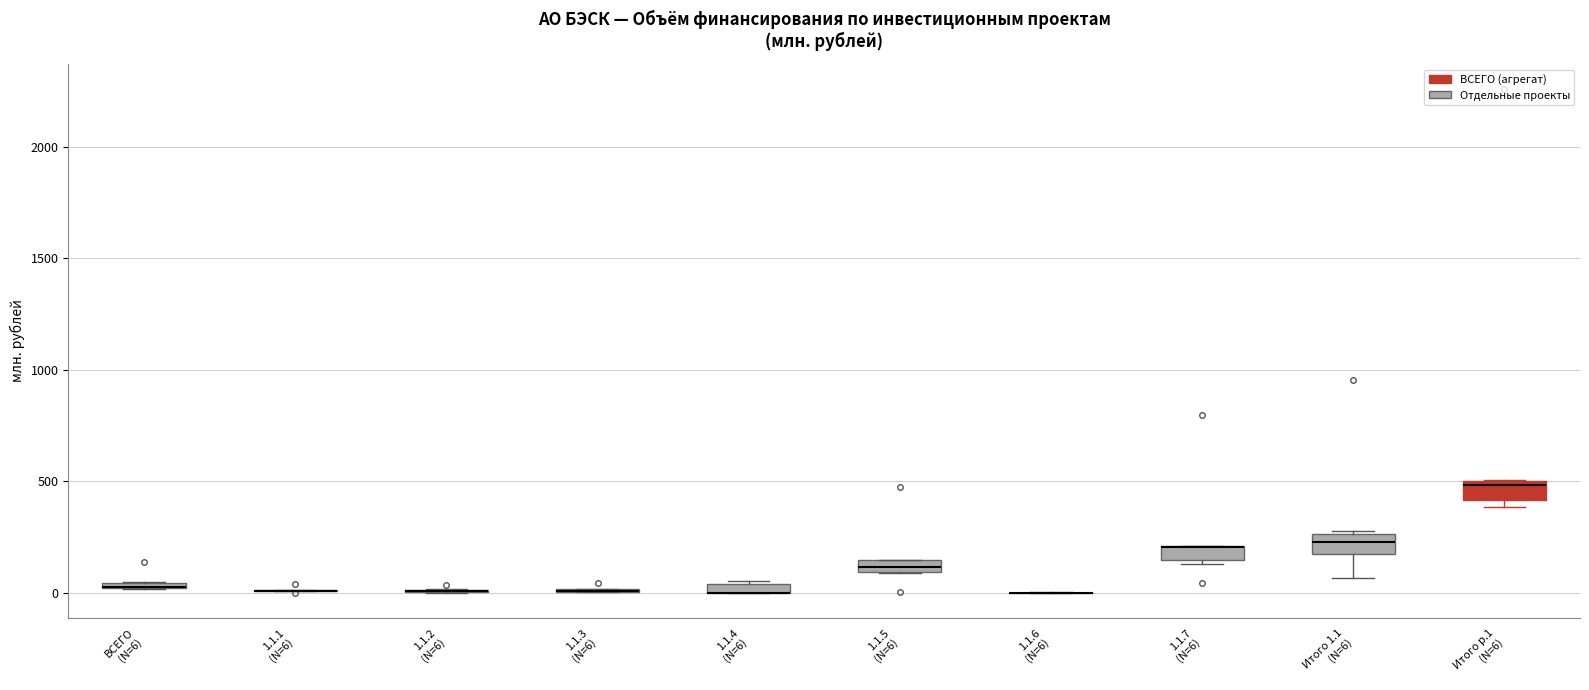

Where is the upper edge of the box for Итого 1.1 (N=6) on the y-axis? The values are not printed on the chart, so give them approximately, as read against the axis.

250